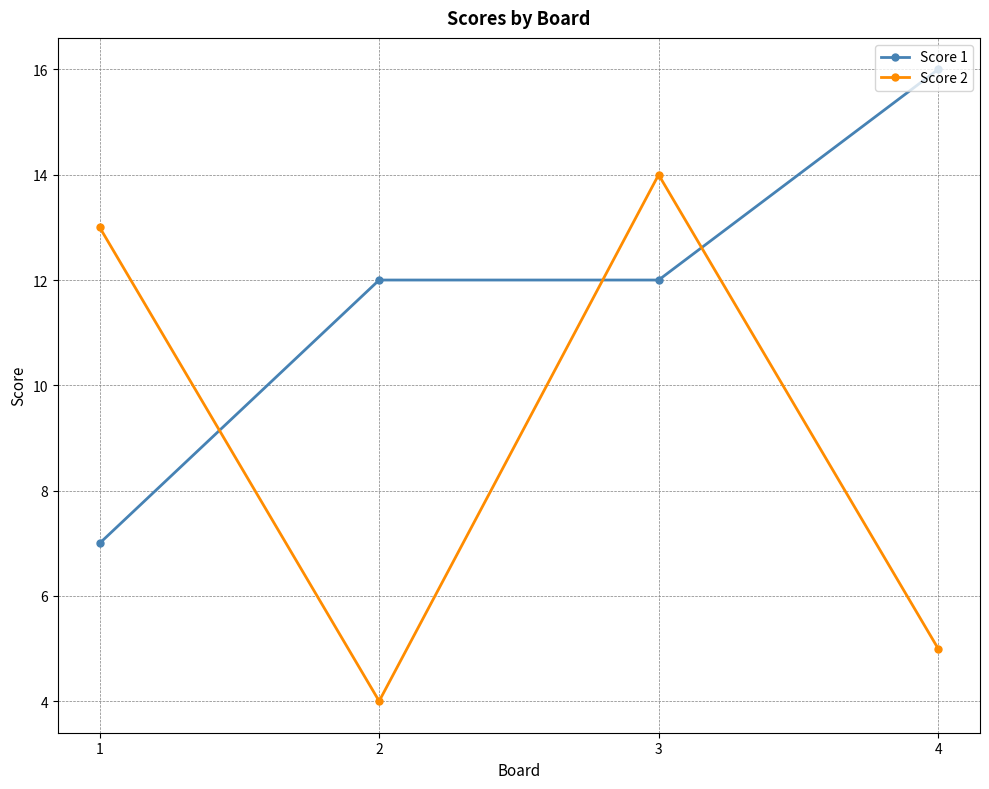

What is the difference between the highest and lowest values at 3?

2